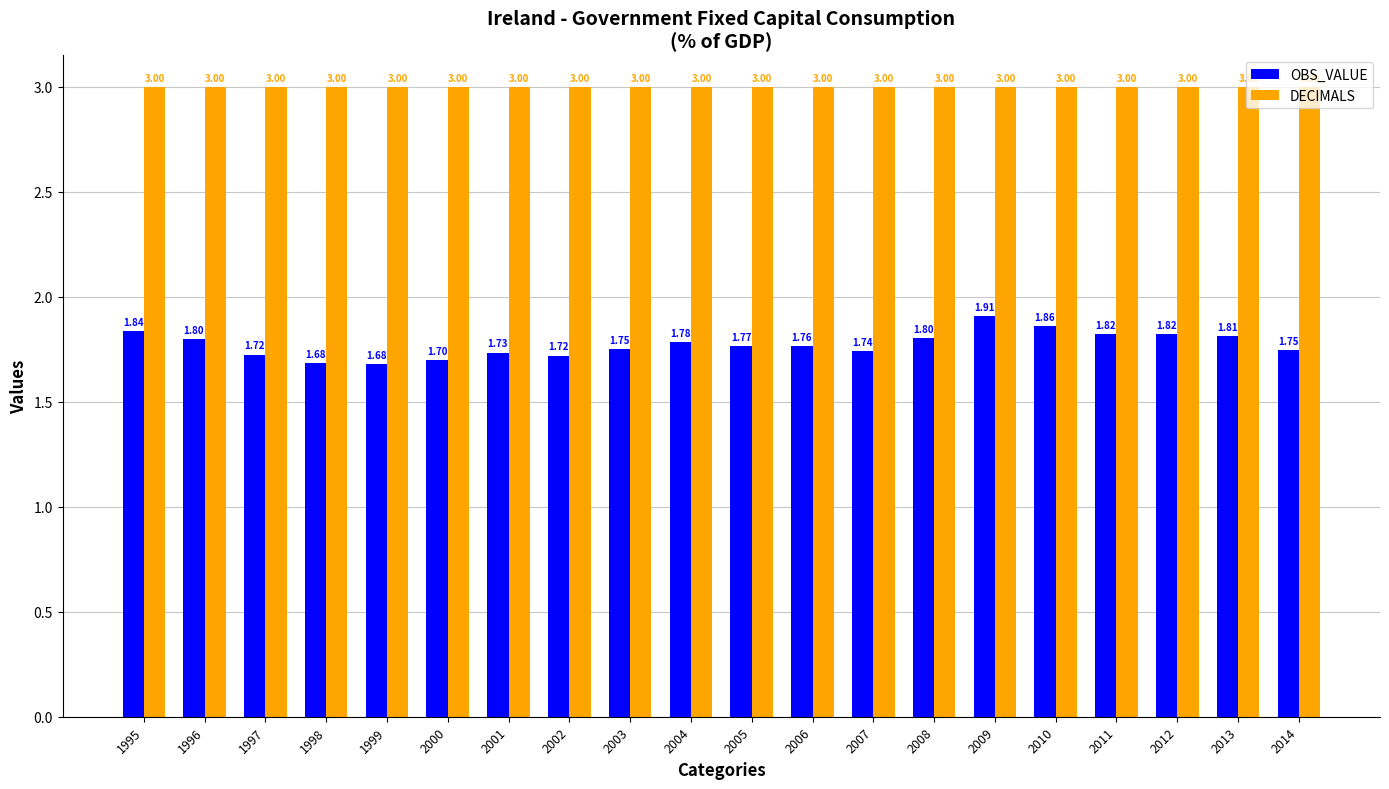

Does the chart contain stacked bars?

No